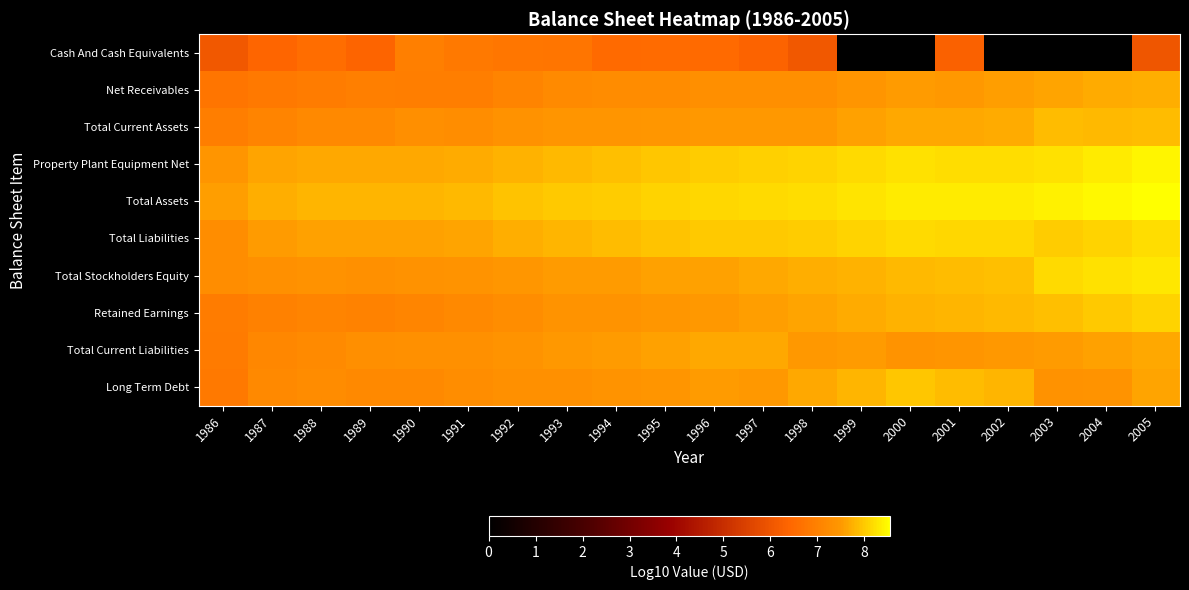

Reading left to right, what are all the values shown in this chart?

Cash And Cash Equivalents: 1986=6.0	1987=6.4	1988=6.5	1989=6.4	1990=7.0	1991=6.8	1992=6.8	1993=6.7	1994=6.5	1995=6.5	1996=6.5	1997=6.3	1998=6.0	1999=0.0	2000=0.0	2001=6.3	2002=0.0	2003=0.0	2004=0.0	2005=6.0
Net Receivables: 1986=6.7	1987=6.8	1988=6.9	1989=7.0	1990=6.9	1991=6.9	1992=7.1	1993=7.2	1994=7.2	1995=7.2	1996=7.3	1997=7.3	1998=7.3	1999=7.4	2000=7.5	2001=7.5	2002=7.6	2003=7.6	2004=7.7	2005=7.7
Total Current Assets: 1986=6.9	1987=7.1	1988=7.1	1989=7.2	1990=7.3	1991=7.3	1992=7.3	1993=7.4	1994=7.4	1995=7.5	1996=7.5	1997=7.5	1998=7.5	1999=7.6	2000=7.6	2001=7.6	2002=7.7	2003=7.9	2004=7.8	2005=7.9
Property Plant Equipment Net: 1986=7.4	1987=7.6	1988=7.7	1989=7.7	1990=7.6	1991=7.7	1992=7.8	1993=7.8	1994=7.9	1995=8.0	1996=8.0	1997=8.1	1998=8.1	1999=8.2	2000=8.2	2001=8.2	2002=8.2	2003=8.2	2004=8.3	2005=8.4
Total Assets: 1986=7.6	1987=7.7	1988=7.8	1989=7.8	1990=7.8	1991=7.8	1992=7.9	1993=8.0	1994=8.0	1995=8.1	1996=8.1	1997=8.2	1998=8.2	1999=8.3	2000=8.3	2001=8.3	2002=8.3	2003=8.4	2004=8.5	2005=8.5
Total Liabilities: 1986=7.3	1987=7.5	1988=7.6	1989=7.6	1990=7.6	1991=7.6	1992=7.7	1993=7.8	1994=7.9	1995=7.9	1996=8.0	1997=8.0	1998=8.0	1999=8.1	2000=8.2	2001=8.1	2002=8.1	2003=8.0	2004=8.1	2005=8.2
Total Stockholders Equity: 1986=7.3	1987=7.3	1988=7.4	1989=7.3	1990=7.4	1991=7.4	1992=7.5	1993=7.5	1994=7.5	1995=7.6	1996=7.6	1997=7.7	1998=7.7	1999=7.8	2000=7.8	2001=7.9	2002=7.9	2003=8.2	2004=8.2	2005=8.3
Retained Earnings: 1986=6.9	1987=7.0	1988=7.1	1989=7.0	1990=7.1	1991=7.1	1992=7.2	1993=7.4	1994=7.4	1995=7.5	1996=7.5	1997=7.6	1998=7.6	1999=7.7	2000=7.7	2001=7.8	2002=7.8	2003=7.9	2004=8.0	2005=8.1
Total Current Liabilities: 1986=6.9	1987=7.1	1988=7.2	1989=7.3	1990=7.3	1991=7.3	1992=7.4	1993=7.5	1994=7.5	1995=7.6	1996=7.7	1997=7.7	1998=7.5	1999=7.5	2000=7.4	2001=7.4	2002=7.5	2003=7.5	2004=7.6	2005=7.7
Long Term Debt: 1986=6.8	1987=7.2	1988=7.2	1989=7.2	1990=7.2	1991=7.2	1992=7.3	1993=7.3	1994=7.4	1995=7.4	1996=7.5	1997=7.5	1998=7.7	1999=7.8	2000=7.9	2001=7.9	2002=7.8	2003=7.4	2004=7.4	2005=7.6